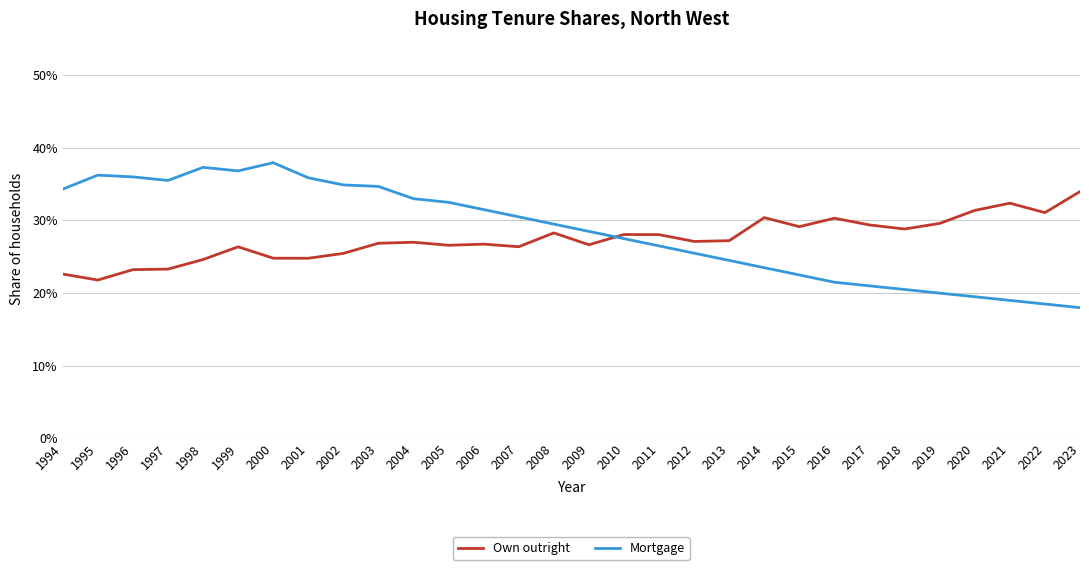

What is the value of the Mortgage point at the 28th from the left?

0.2